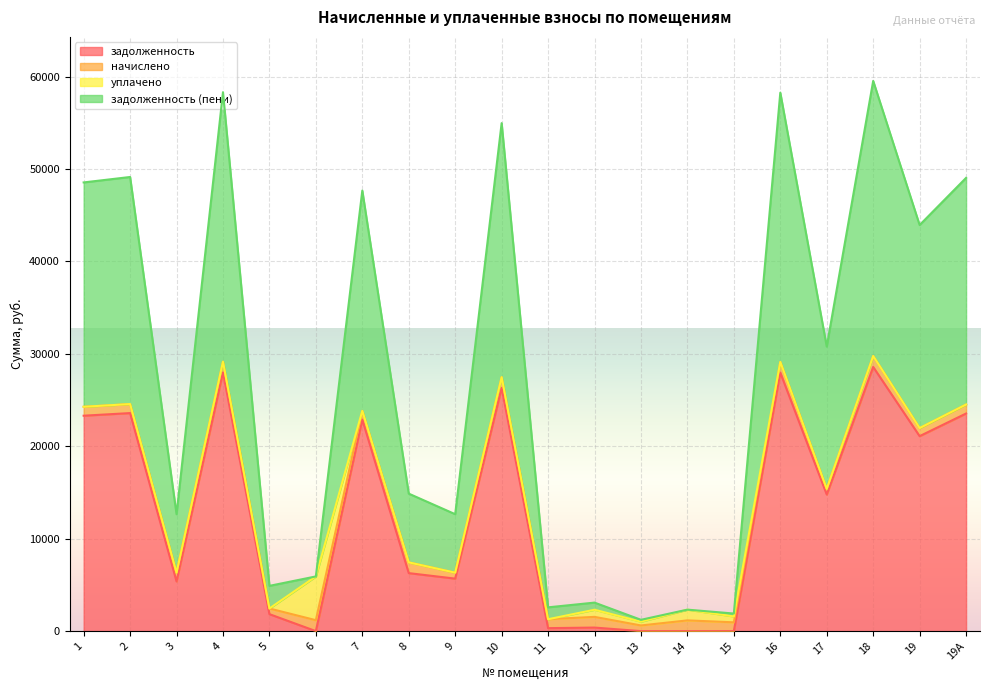

What is the sum of the задолженность (пени) values at 6 and 9?

7509.4